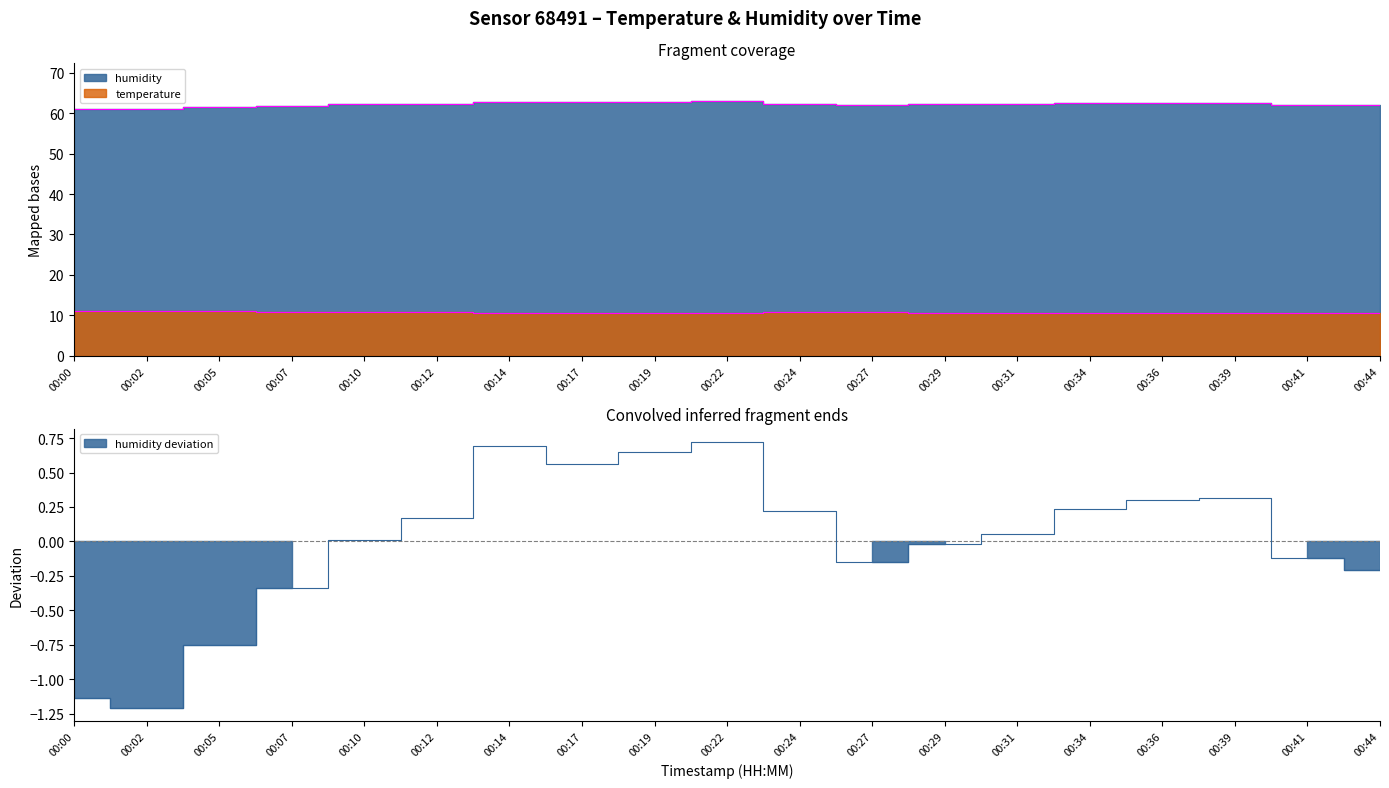

True or false: humidity has a value of 62.4 at 00:24.

True